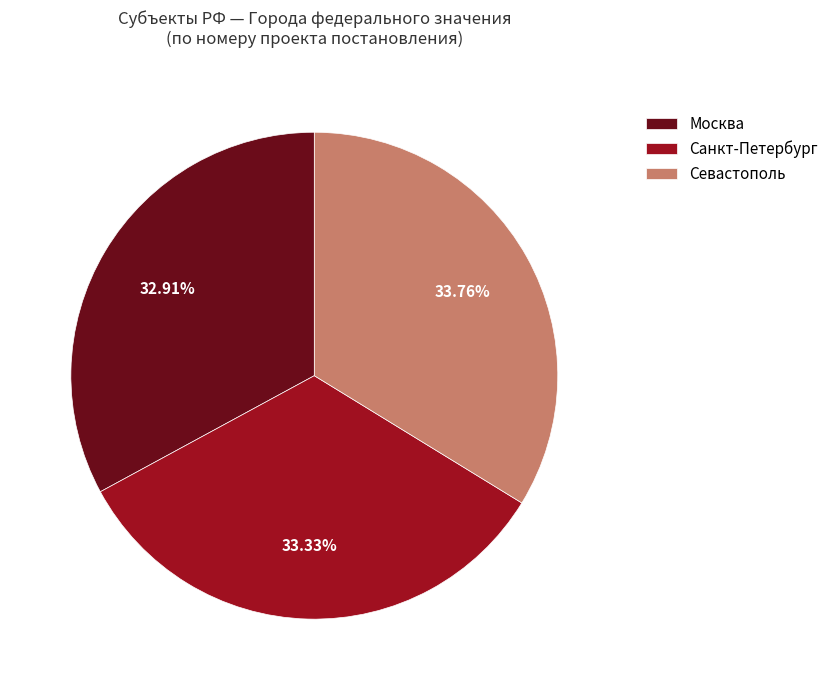

Between Севастополь and Москва, which is larger?

Севастополь